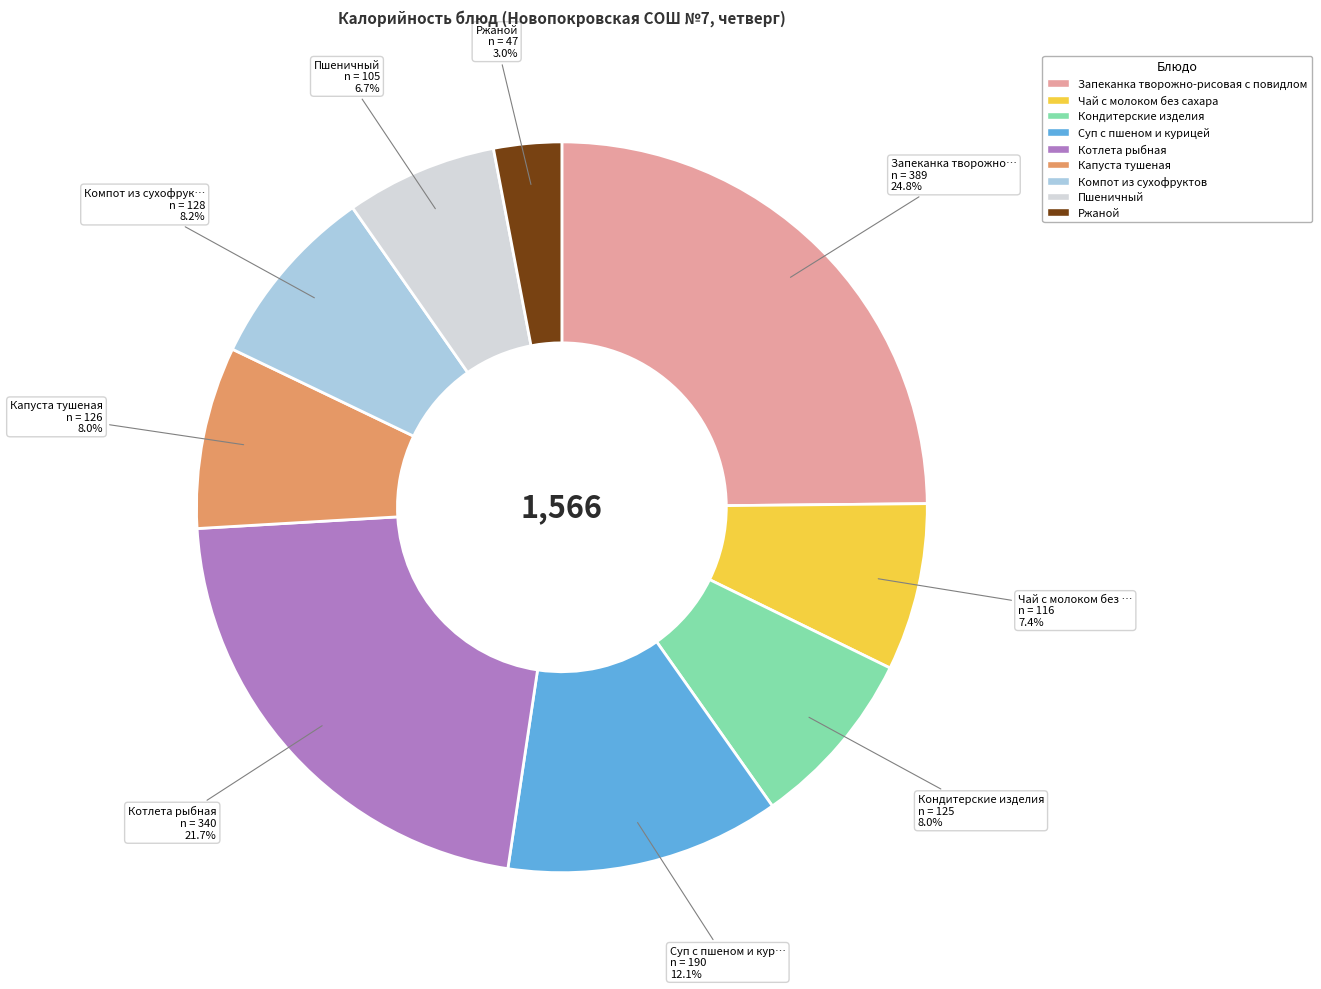

Is it true that Пшеничный is 7% of the pie?

True